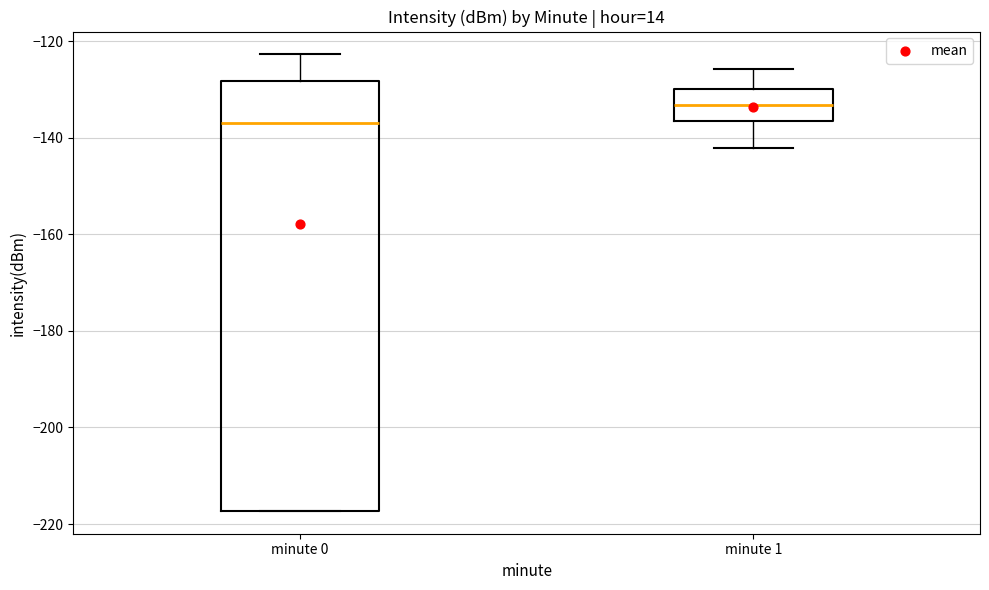

Which box's median line is the lowest?

minute 0